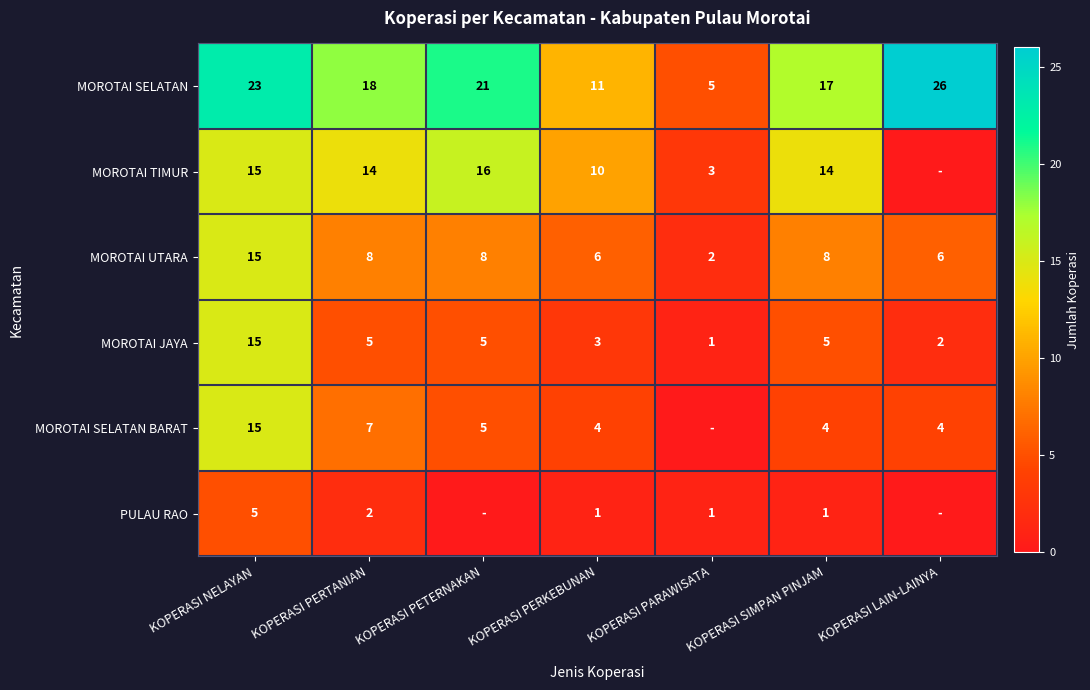

The value of PULAU RAO at KOPERASI PARAWISATA is 1. True or false?

True